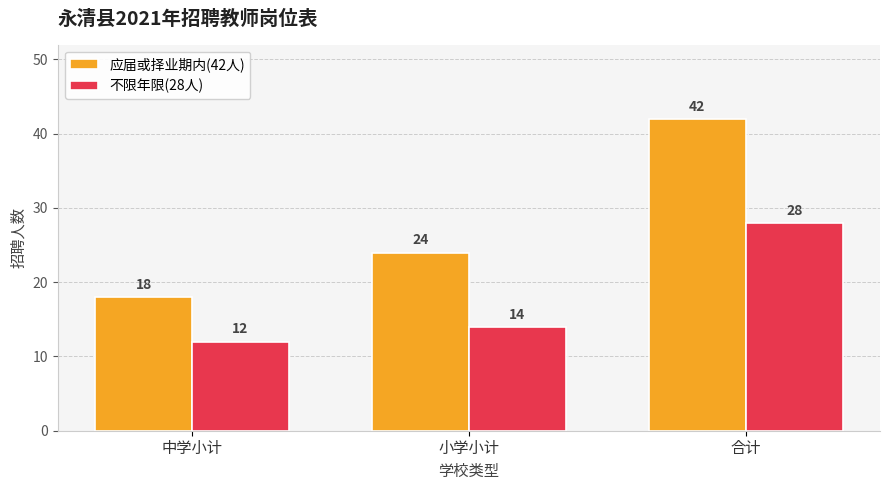

Where is 应届或择业期内(42人) nearest to the value 30?

小学小计